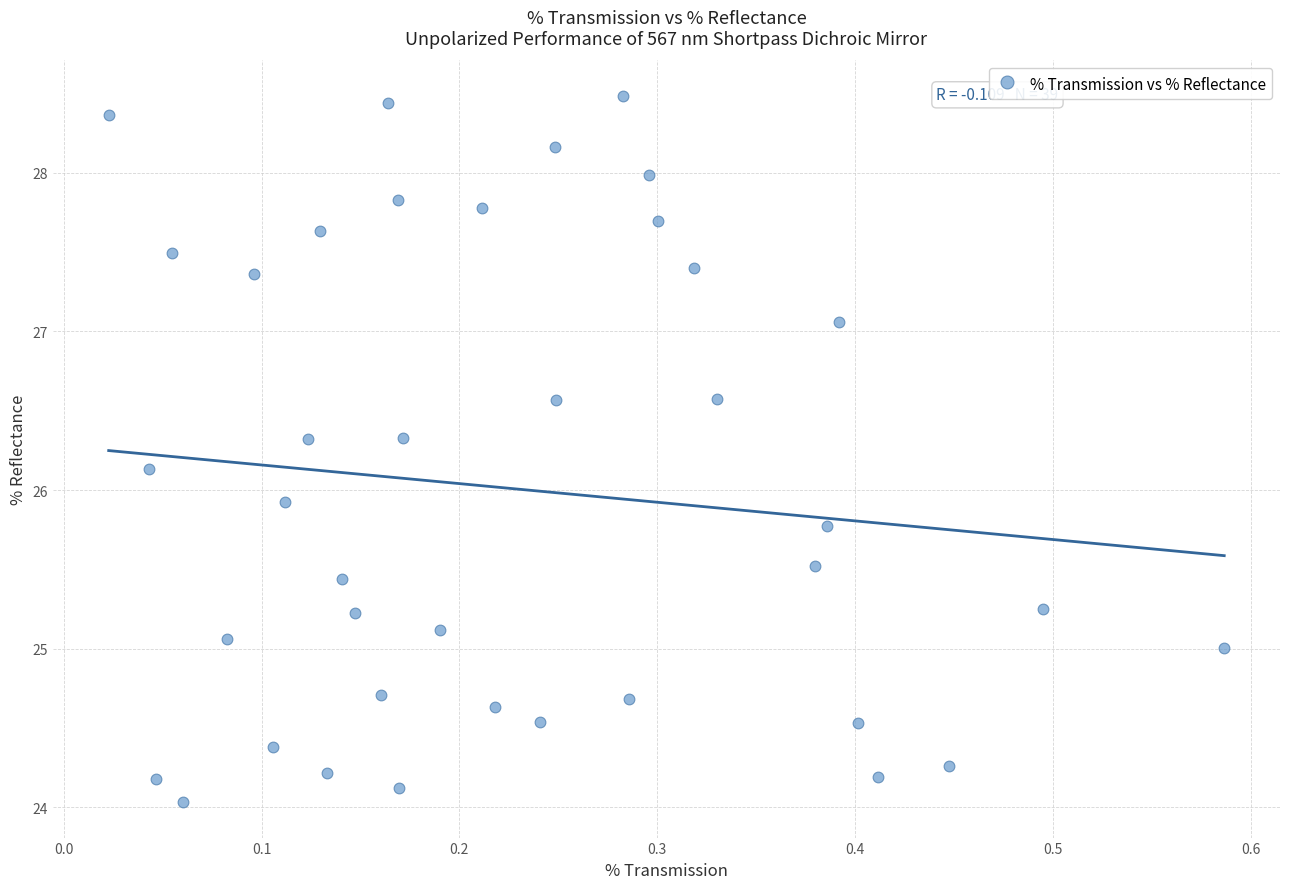

What is the range of X values (max minus min)?

0.6